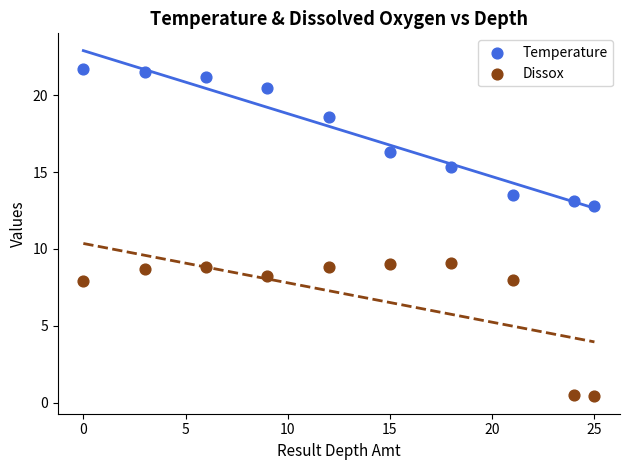

Which series contains the lowest Y value?

Dissox